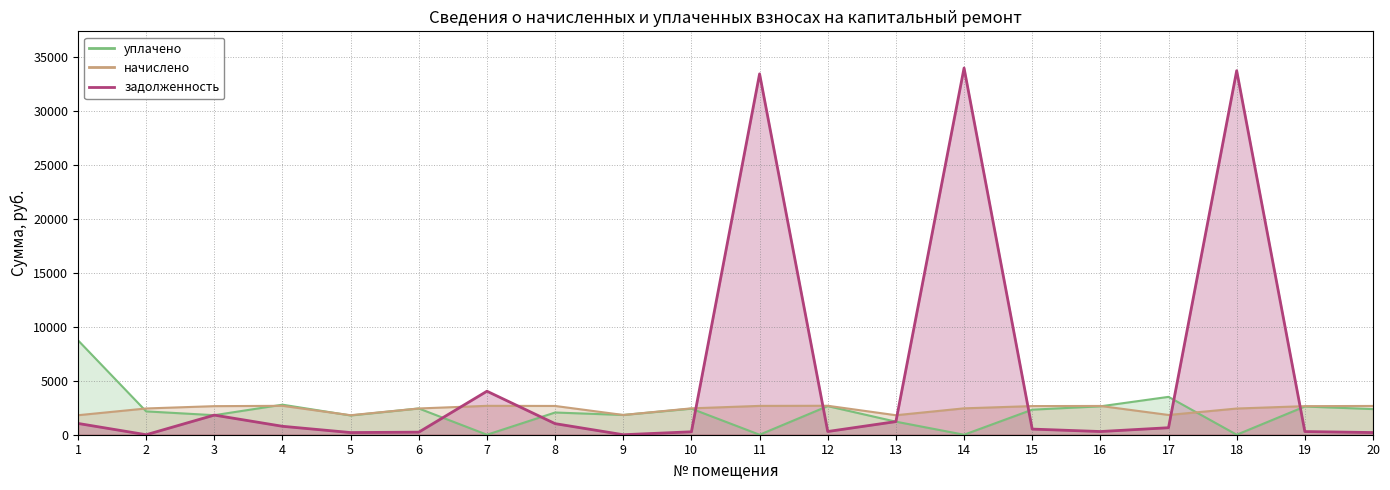

What is the sum of all задолженность values?

114112.2